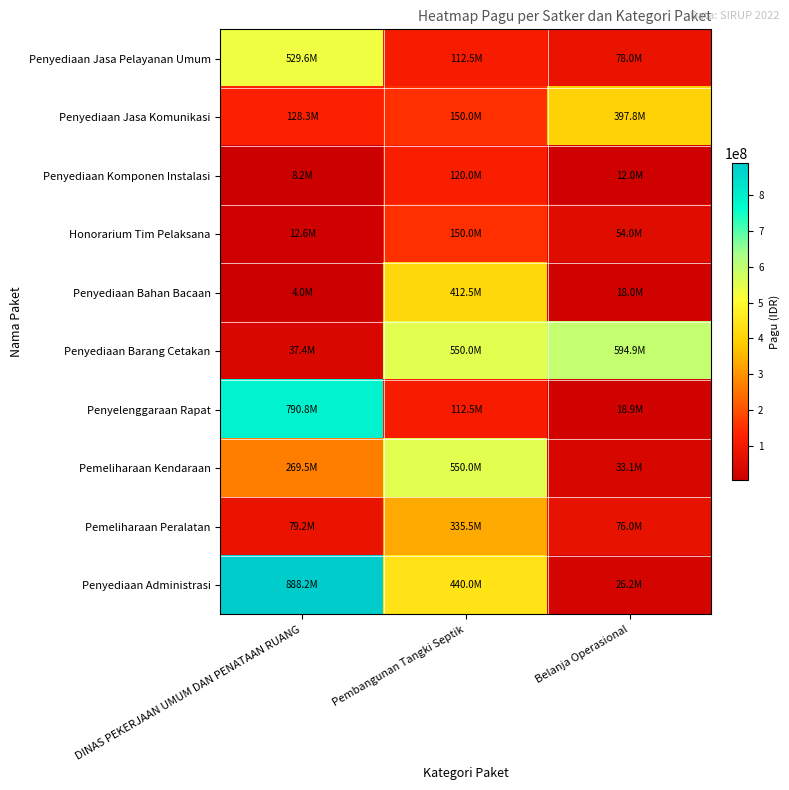

What is the difference between the highest and lowest values at Pembangunan Tangki Septik?

437500000